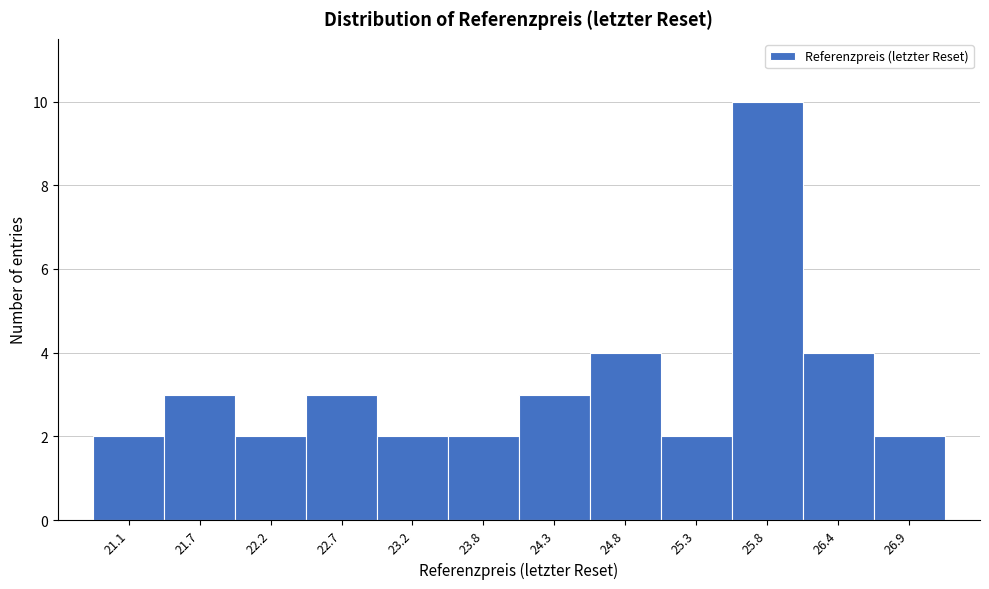

Reading left to right, list all the values displayed in this chart.

2	3	2	3	2	2	3	4	2	10	4	2